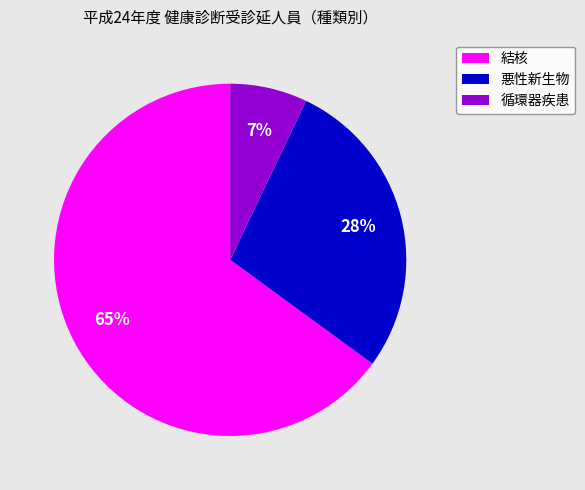

Which has a higher value, 悪性新生物 or 結核?

結核